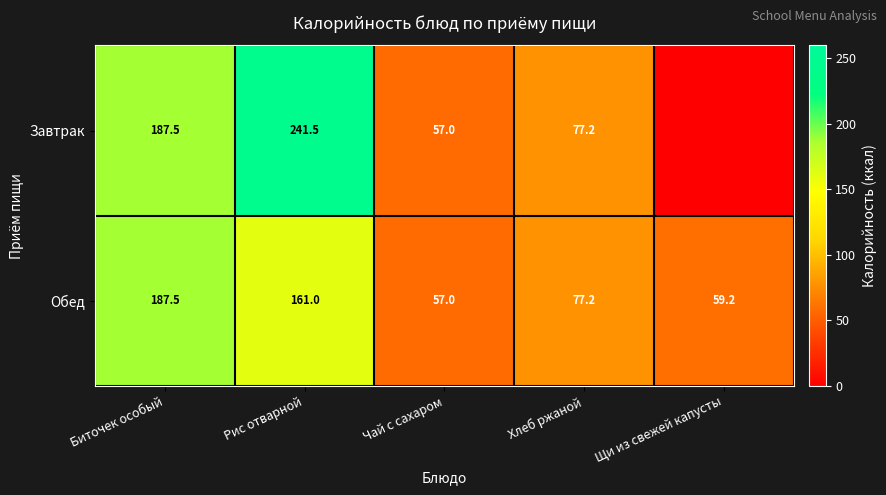

What is the average value of the Обед series?

108.4